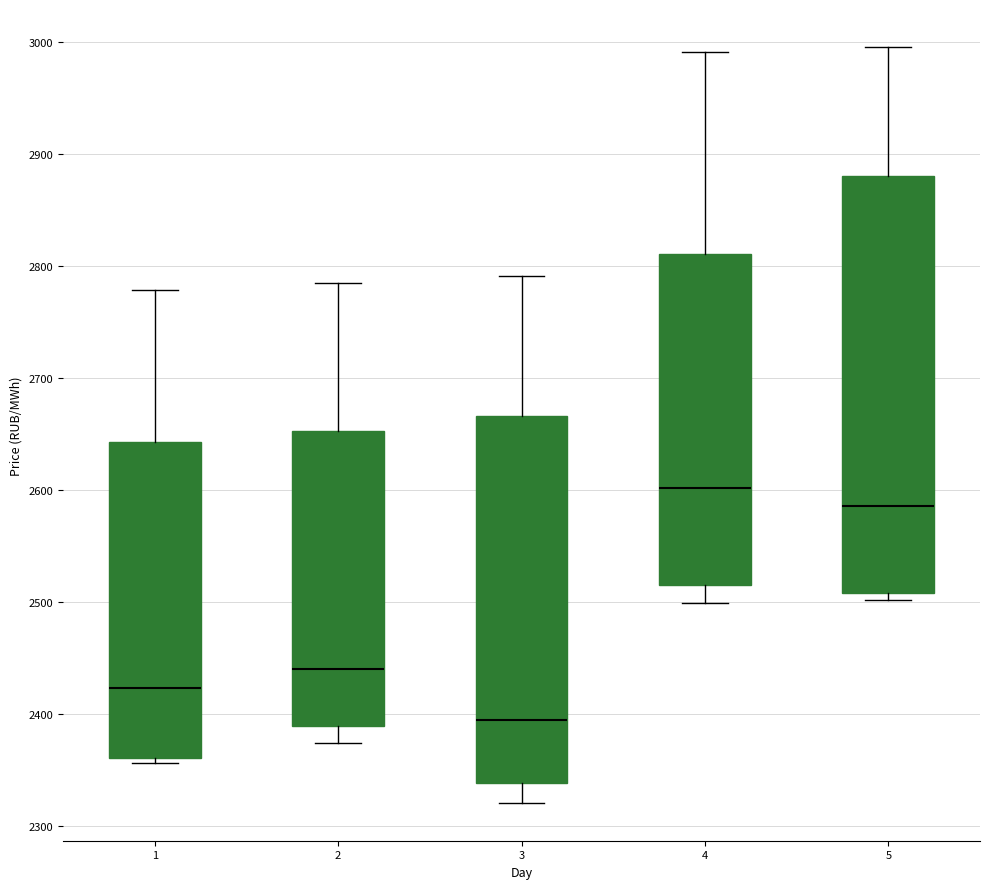

Which box has the highest median line?

4